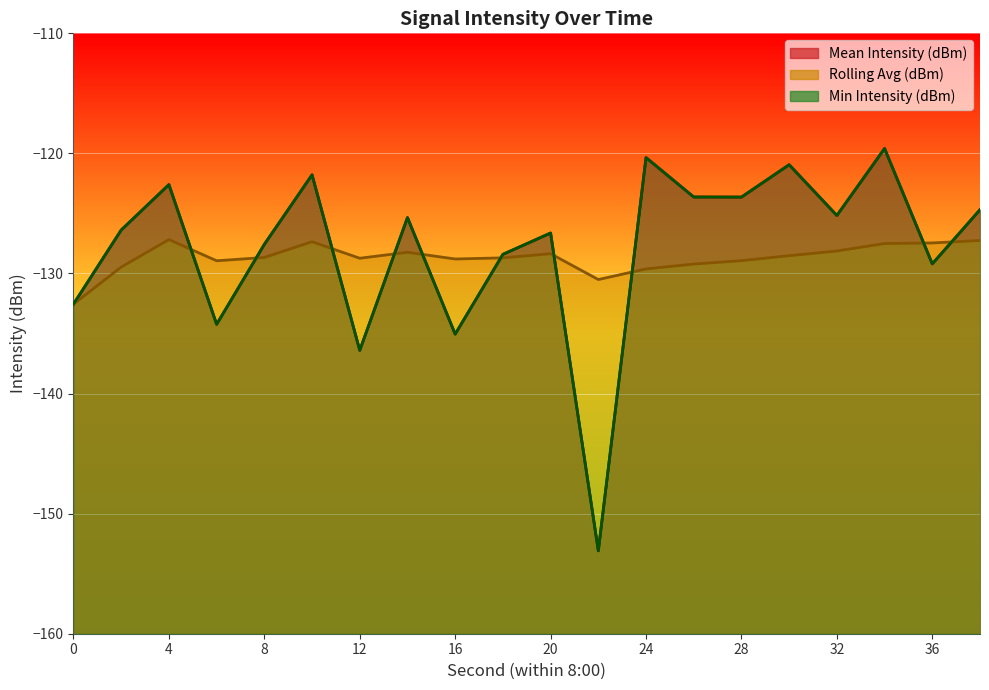

Which series has the widest spread of values?

Mean Intensity (dBm)